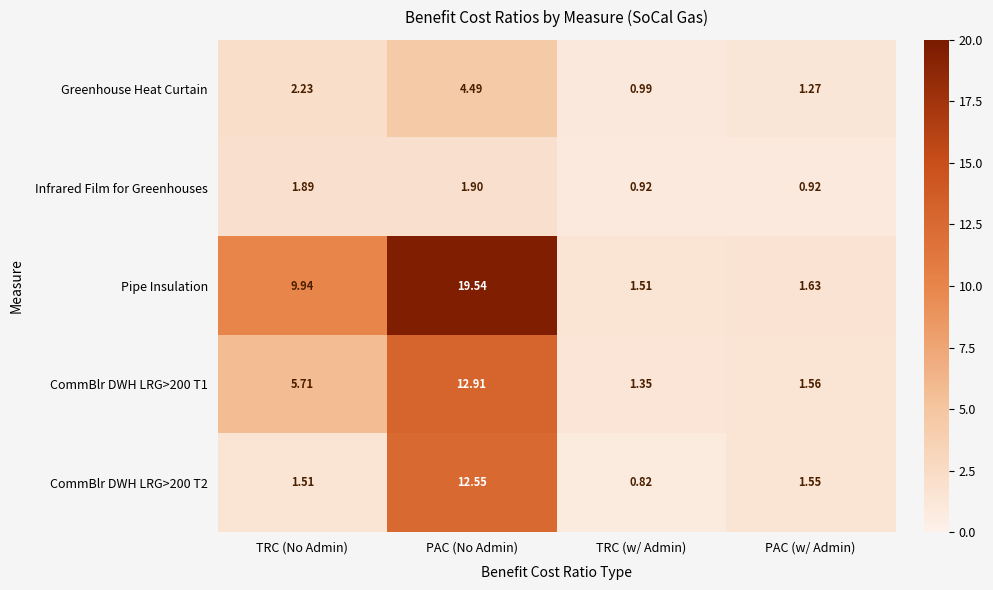

Where is Pipe Insulation nearest to the value 10?

TRC (No Admin)